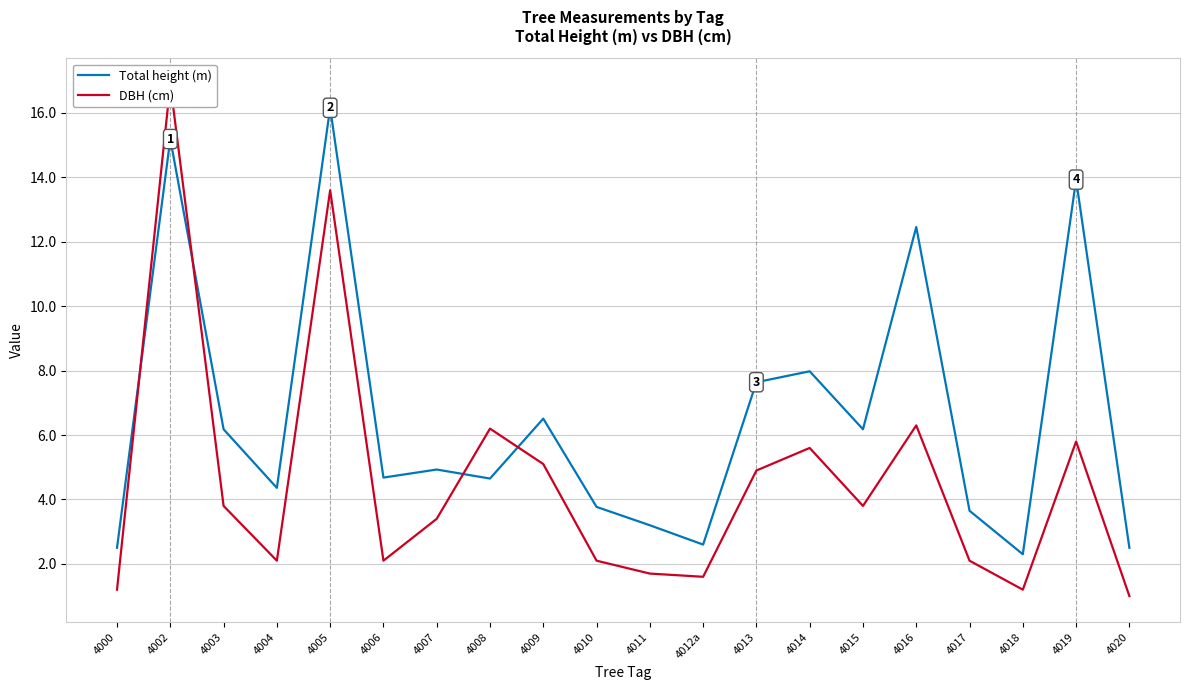

Count the number of categories in the chart.

20